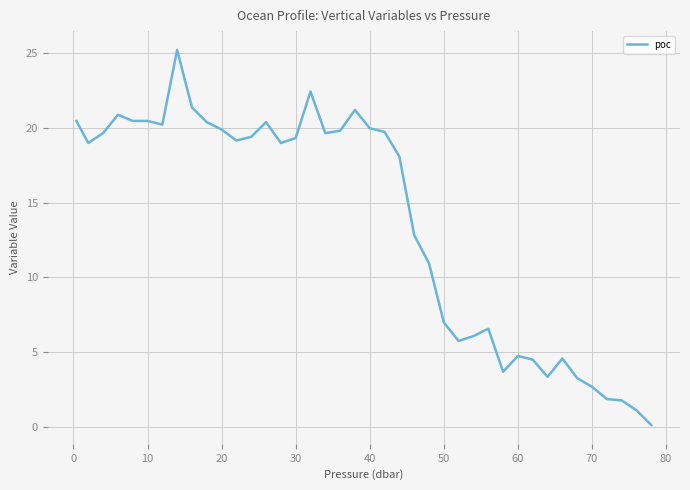

What is the difference between the maximum and minimum values?

25.0